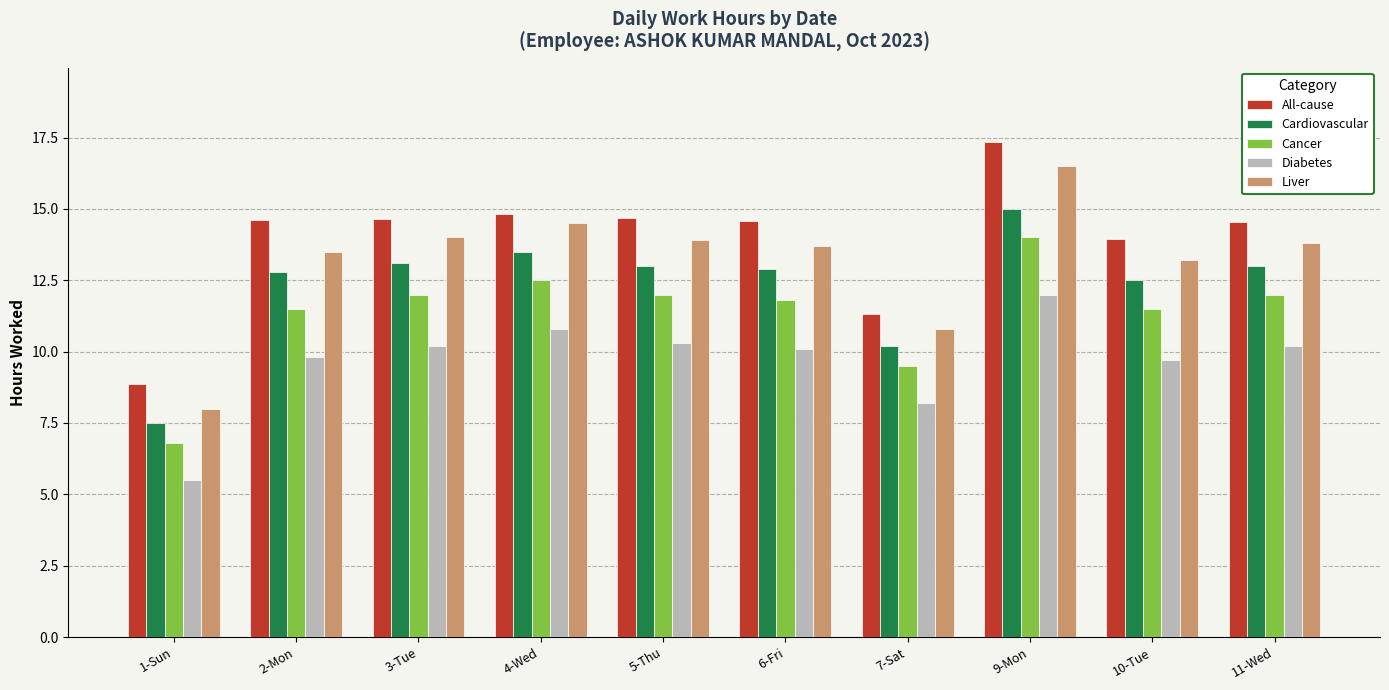

What is the difference between the highest and lowest values at 3-Tue?

4.5